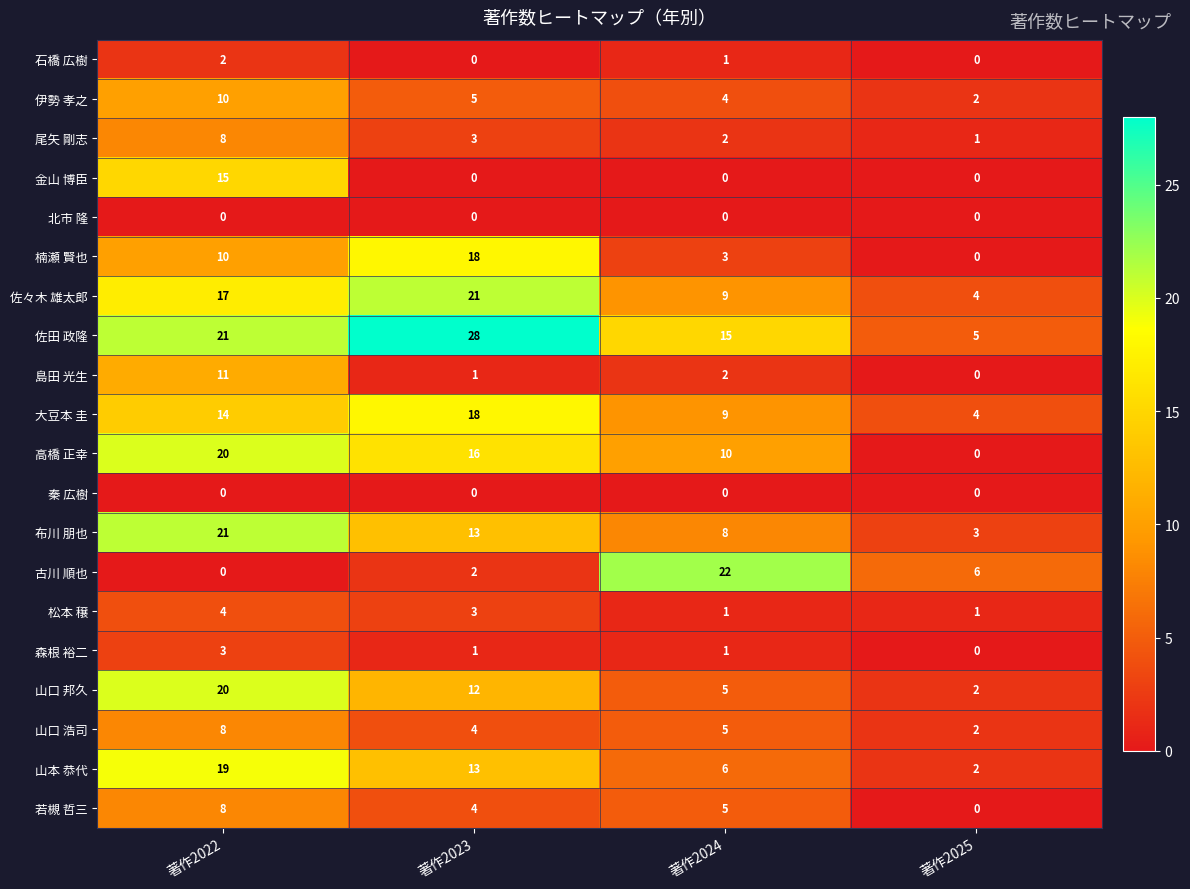

At how many categories does at least one series exceed 18?

3